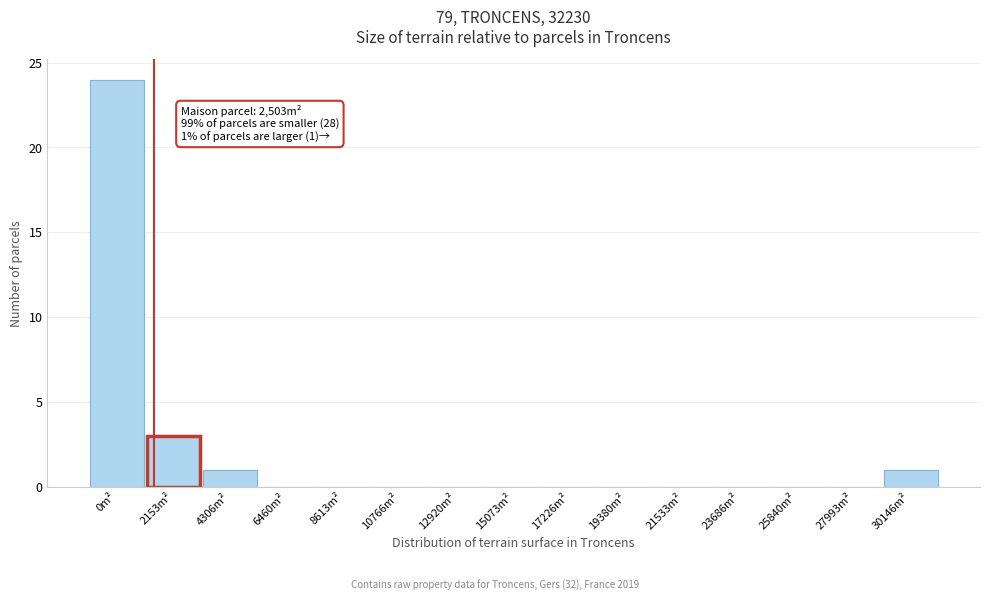

Reading left to right, extract all data points from this chart.

0m²=24	2153m²=3	4306m²=1	6460m²=0	8613m²=0	10766m²=0	12920m²=0	15073m²=0	17226m²=0	19380m²=0	21533m²=0	23686m²=0	25840m²=0	27993m²=0	30146m²=1